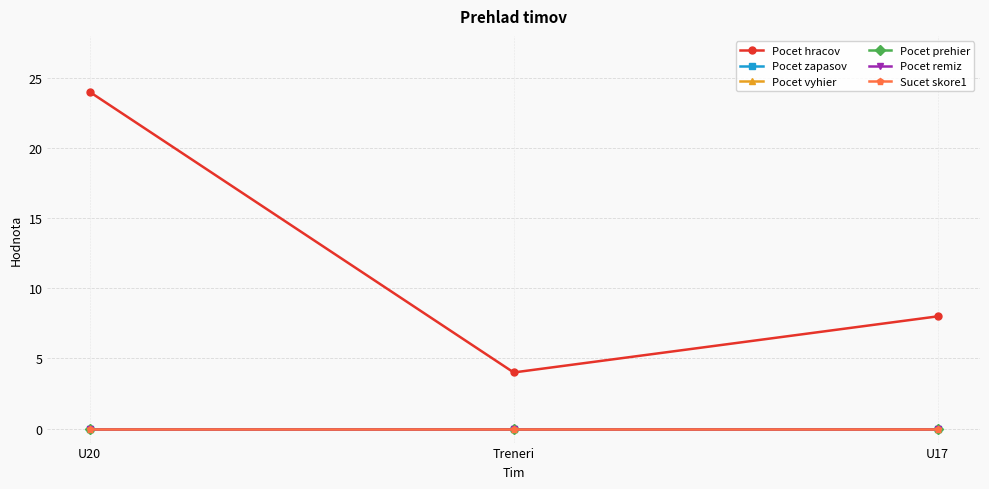

Does the chart have visible grid lines?

Yes